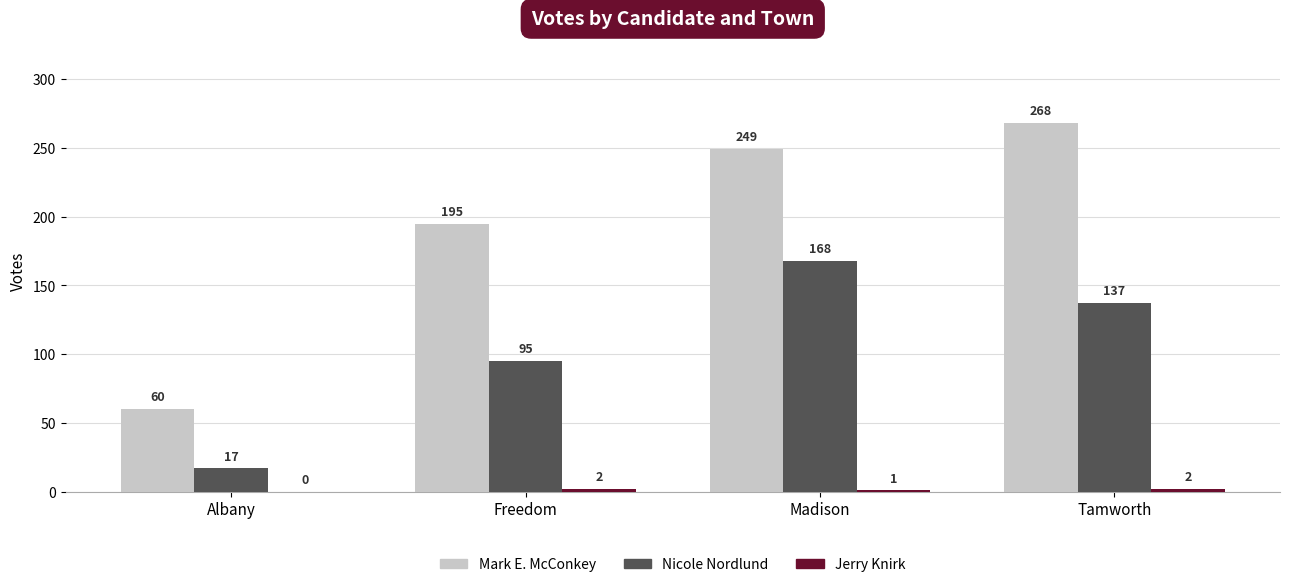

How many categories are shown in the chart?

4